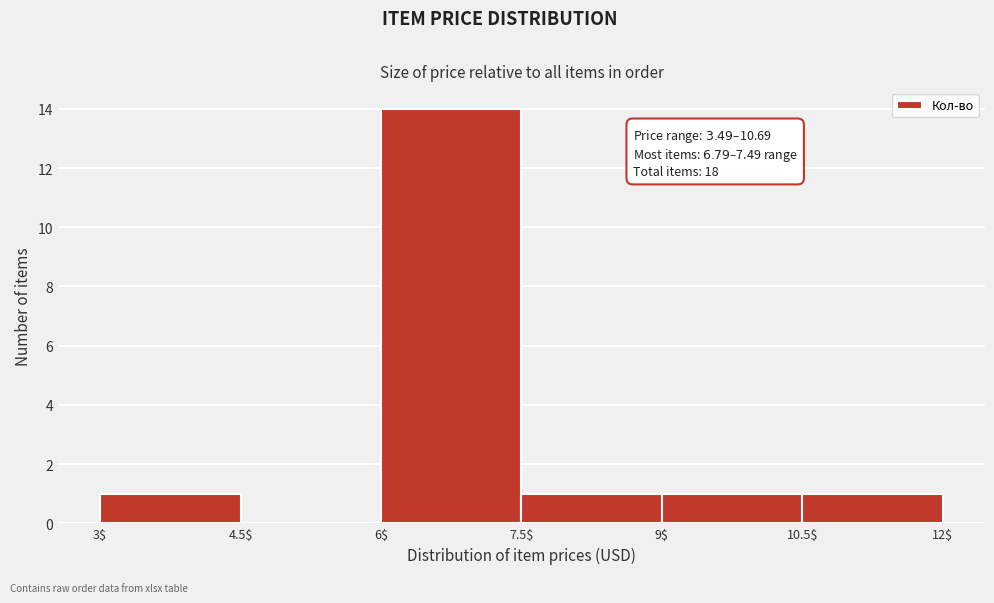

Which range on the x-axis has the tallest bar?

6$ to 7.5$